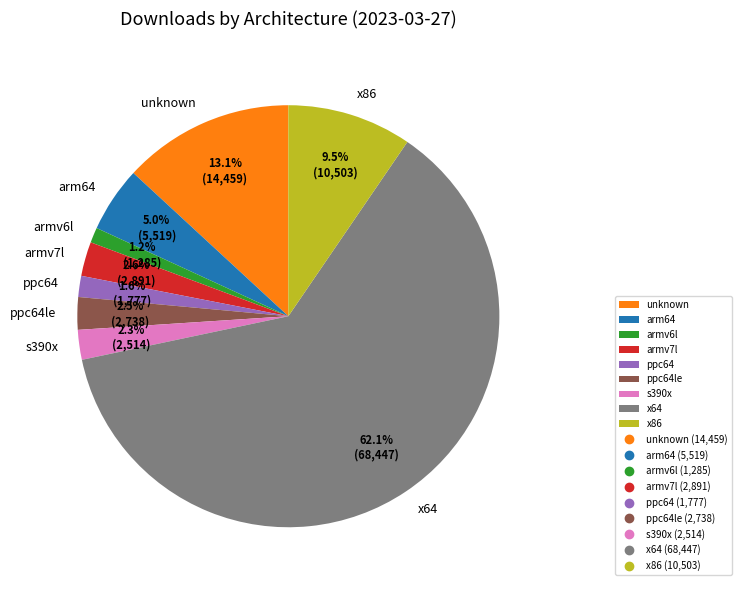

Which category has the biggest portion of the pie?

x64